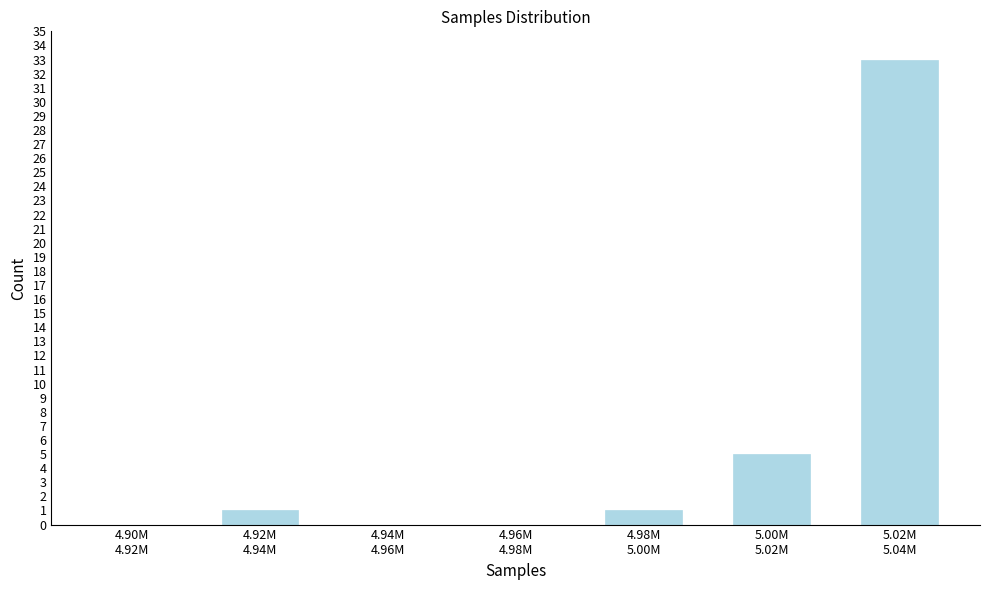

What is the greatest value displayed?

33